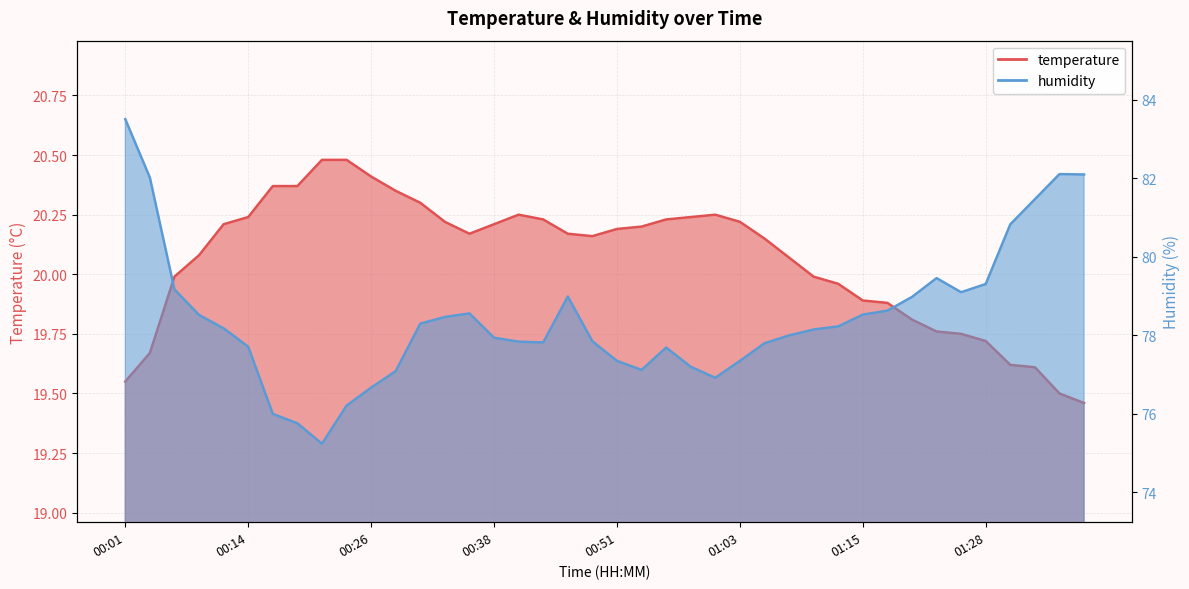

The value of temperature at 00:04 is 19.7. True or false?

True